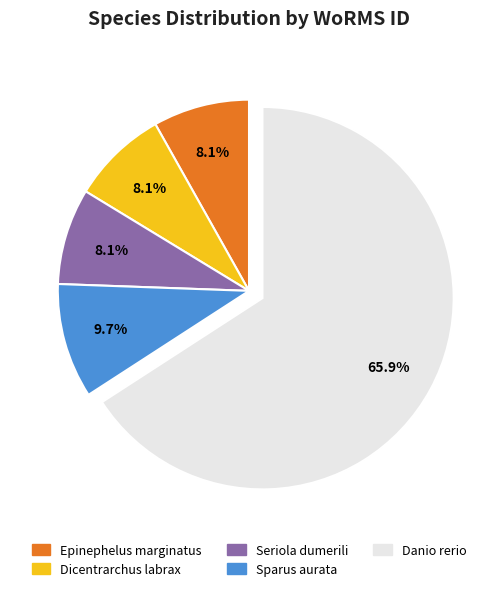

Count the number of slices in the pie.

5